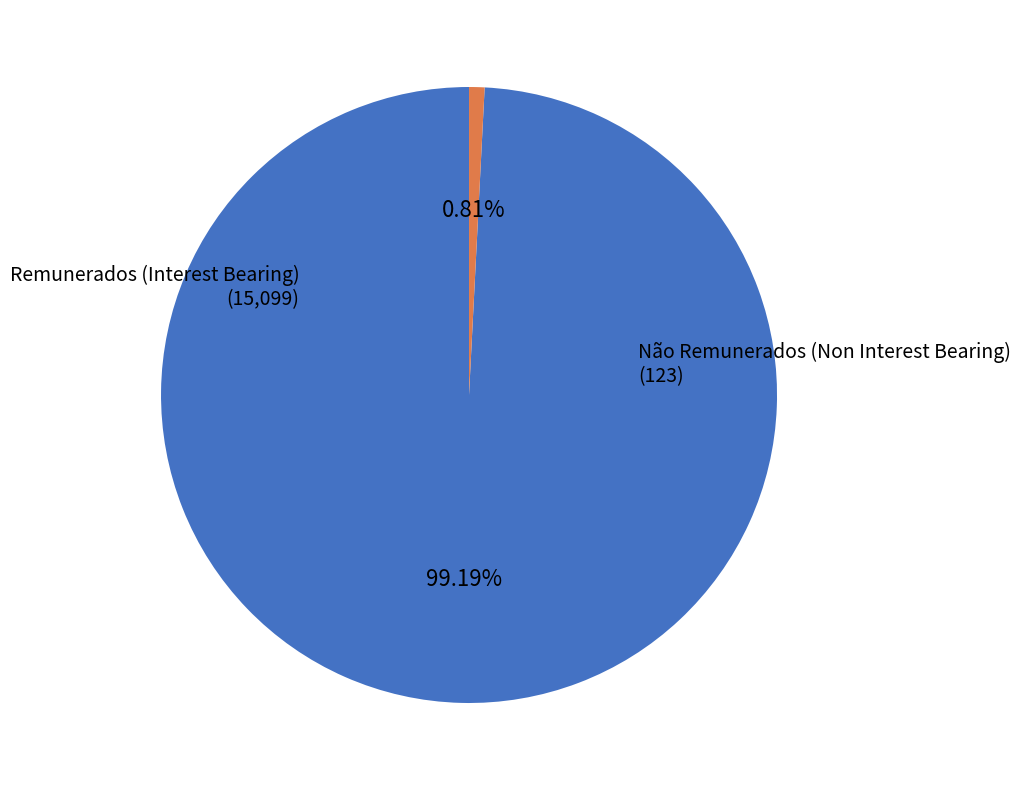

Is there a majority slice in this chart?

Yes